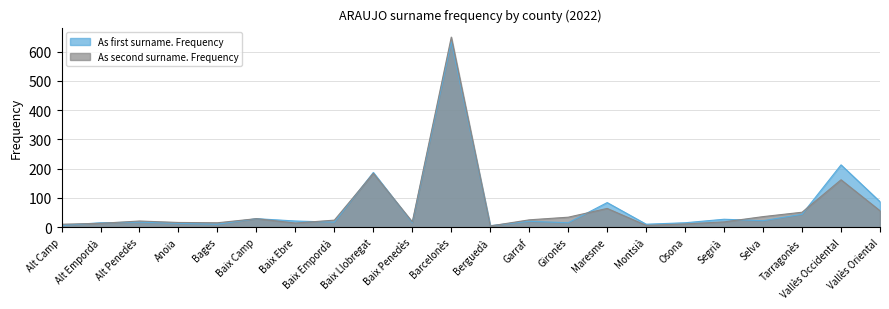

What is the highest value of the As second surname. Frequency series?

650